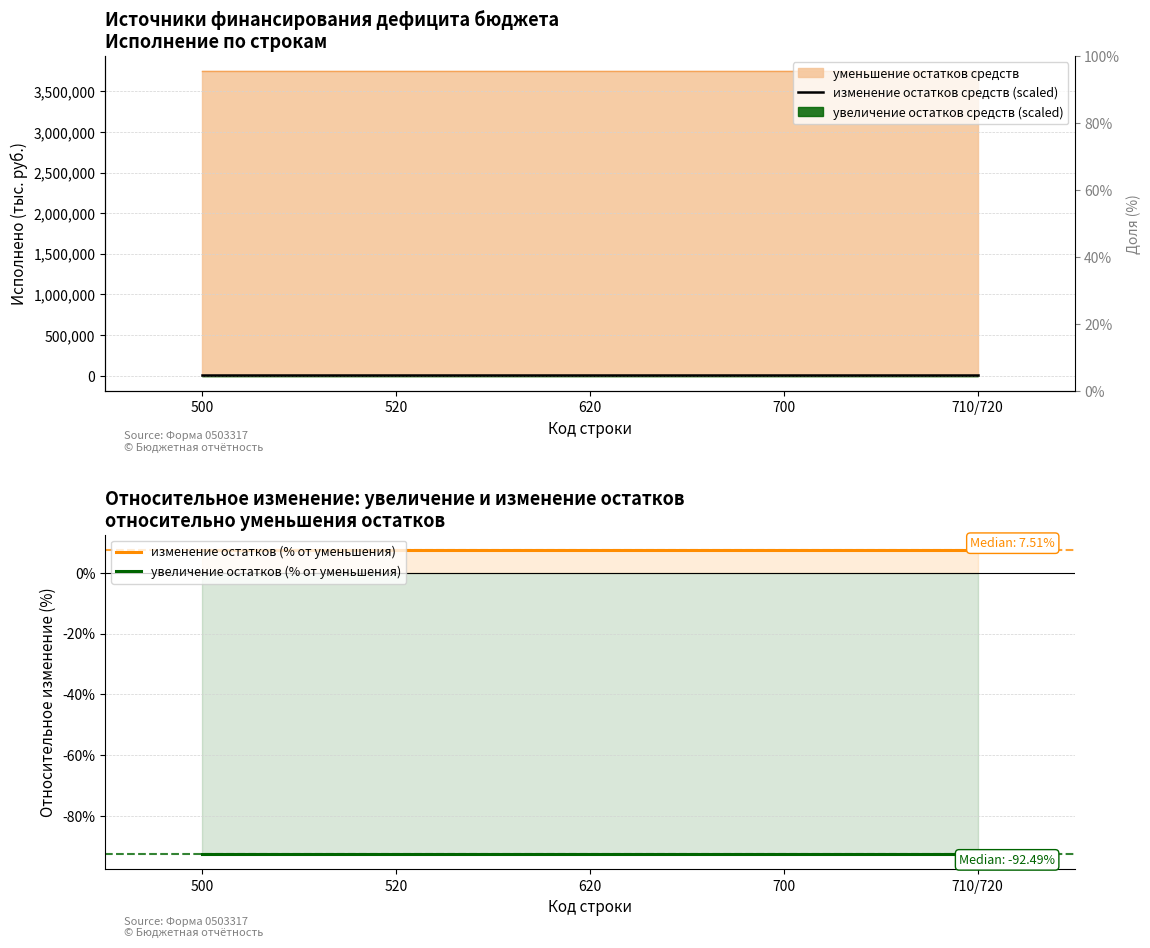

True or false: увеличение остатков (% от уменьшения) and изменение остатков средств (scaled) intersect in this chart.

False